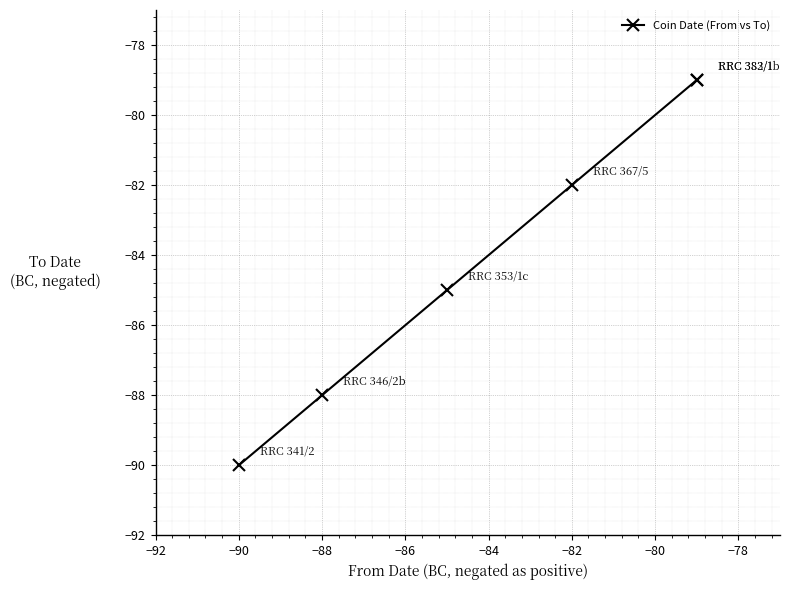

Count the number of data series in this chart.

1